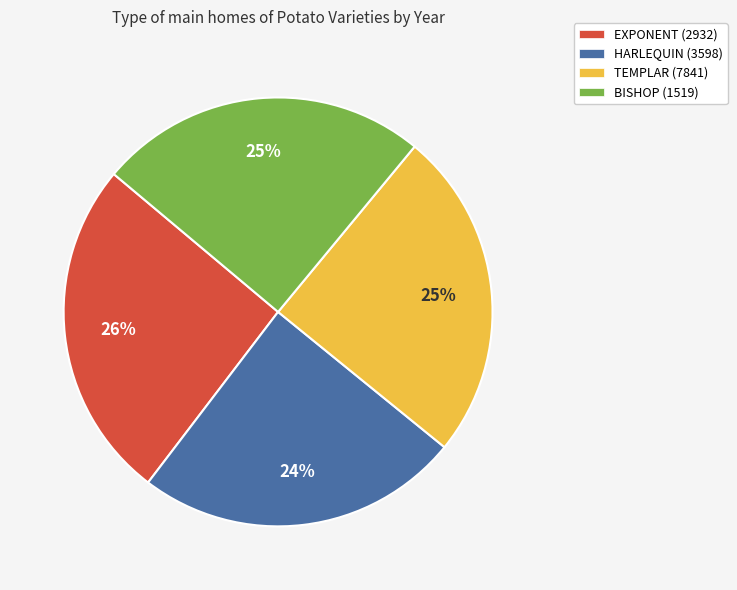

The BISHOP (1519) slice represents 25% of the pie. True or false?

True